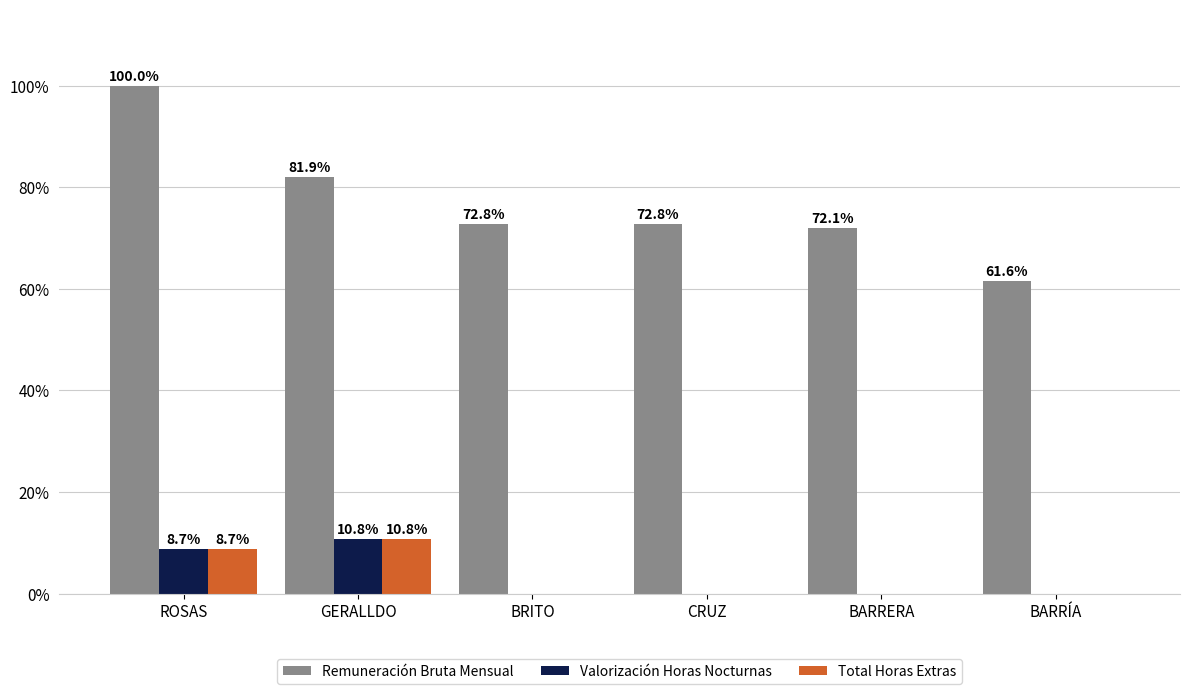

Which category has the highest value in the Remuneración Bruta Mensual series?

ROSAS